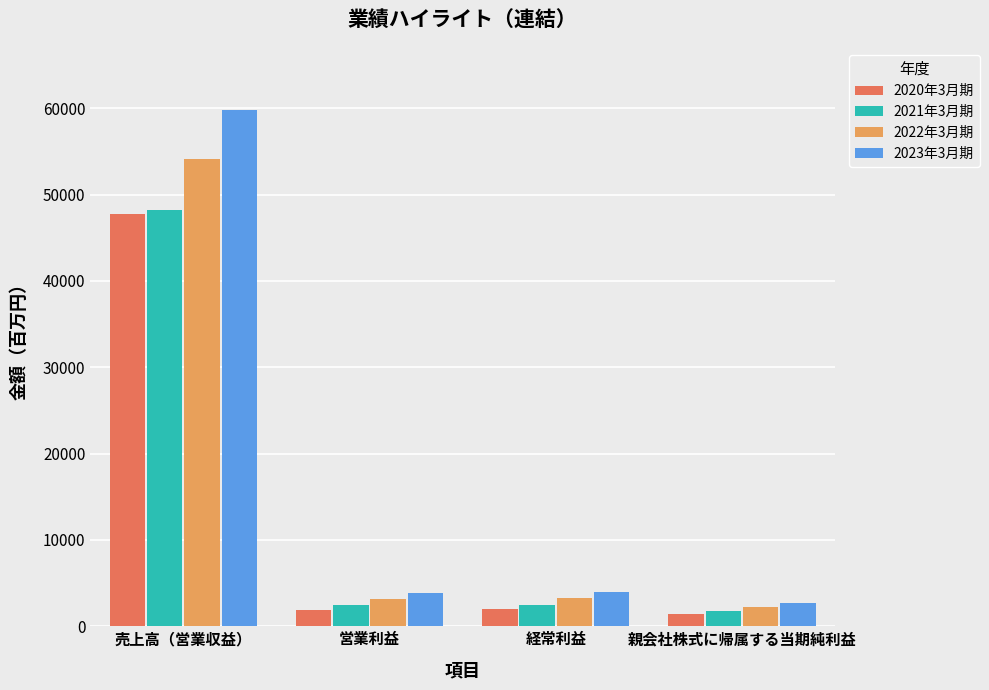

What is the label of the 3rd bar from the right?

営業利益